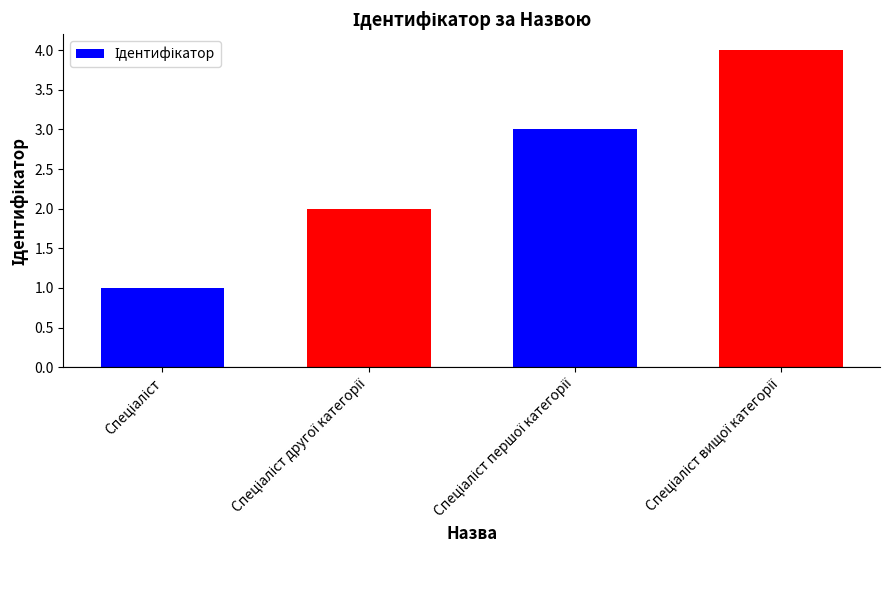

What is the difference between the maximum and minimum values?

3